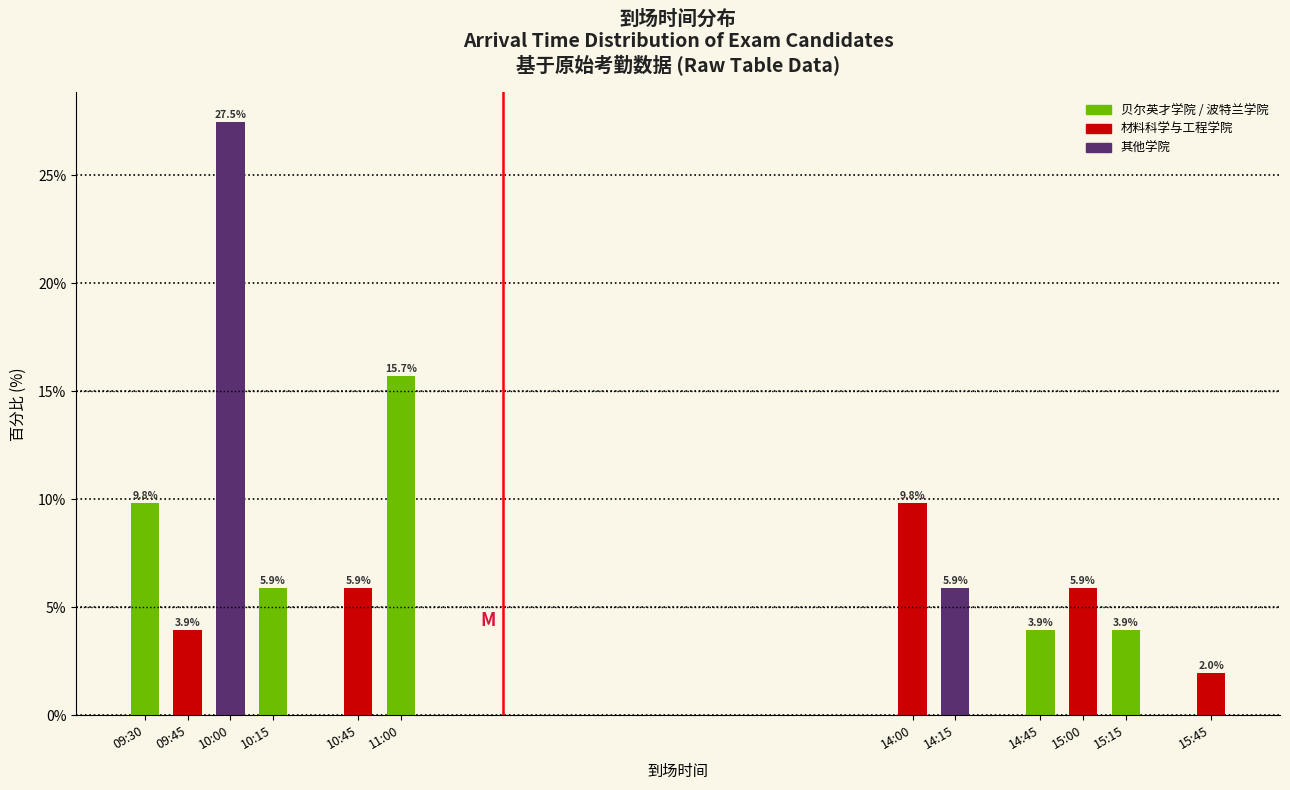

Reading left to right, list all the values displayed in this chart.

09:30=9.8	09:45=3.9	10:00=27.5	10:15=5.9	10:45=5.9	11:00=15.7	14:00=9.8	14:15=5.9	14:45=3.9	15:00=5.9	15:15=3.9	15:45=2.0